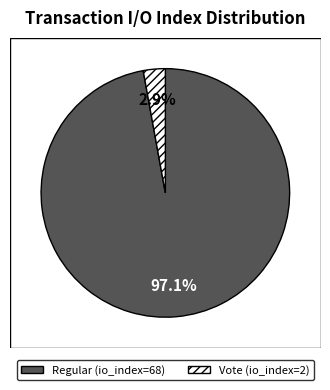

How many segments does this pie chart have?

2